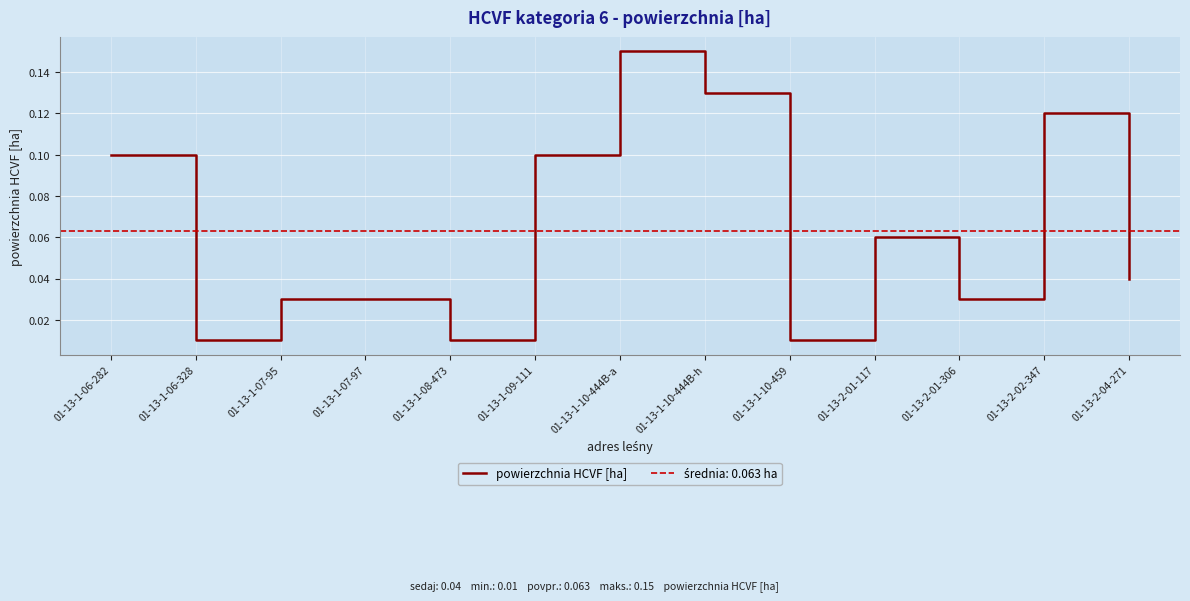

List the labels in order of value, largest first.

01-13-1-10-444B-a, 01-13-1-10-444B-h, 01-13-2-02-347, 01-13-1-06-282, 01-13-1-09-111, 01-13-2-01-117, 01-13-2-04-271, 01-13-1-07-95, 01-13-1-07-97, 01-13-2-01-306, 01-13-1-06-328, 01-13-1-08-473, 01-13-1-10-459